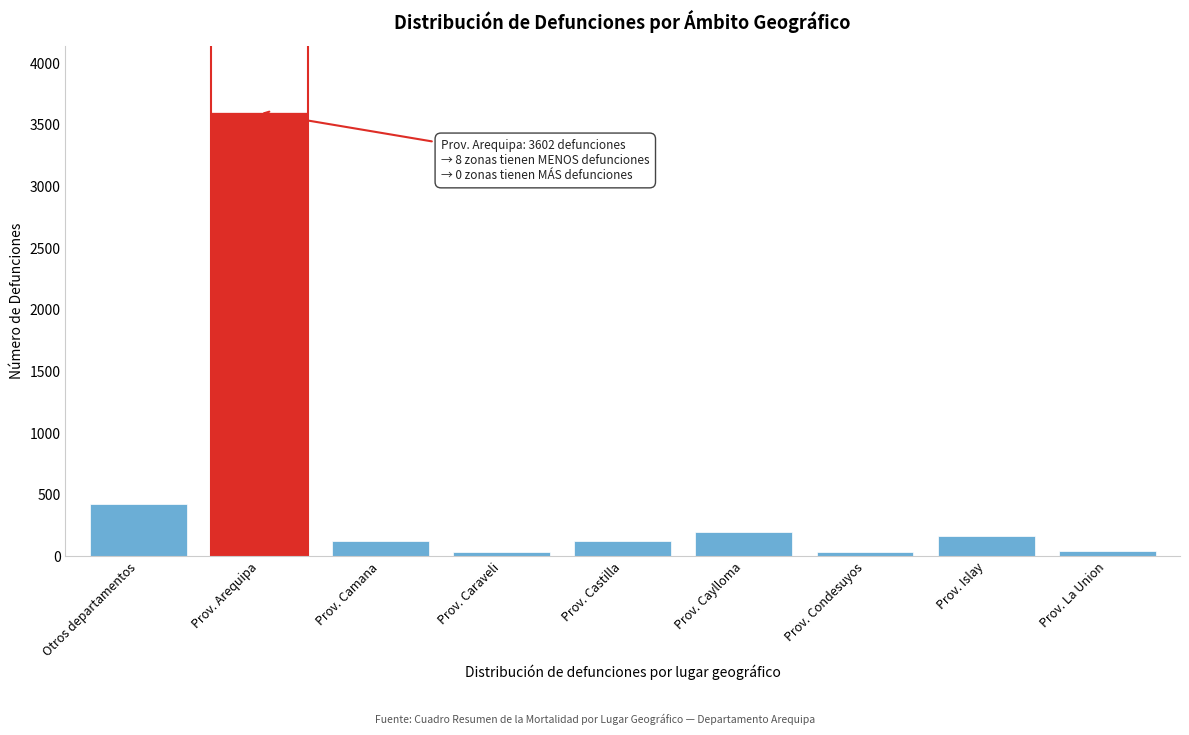

At which label is the value closest to 1817?

Otros departamentos